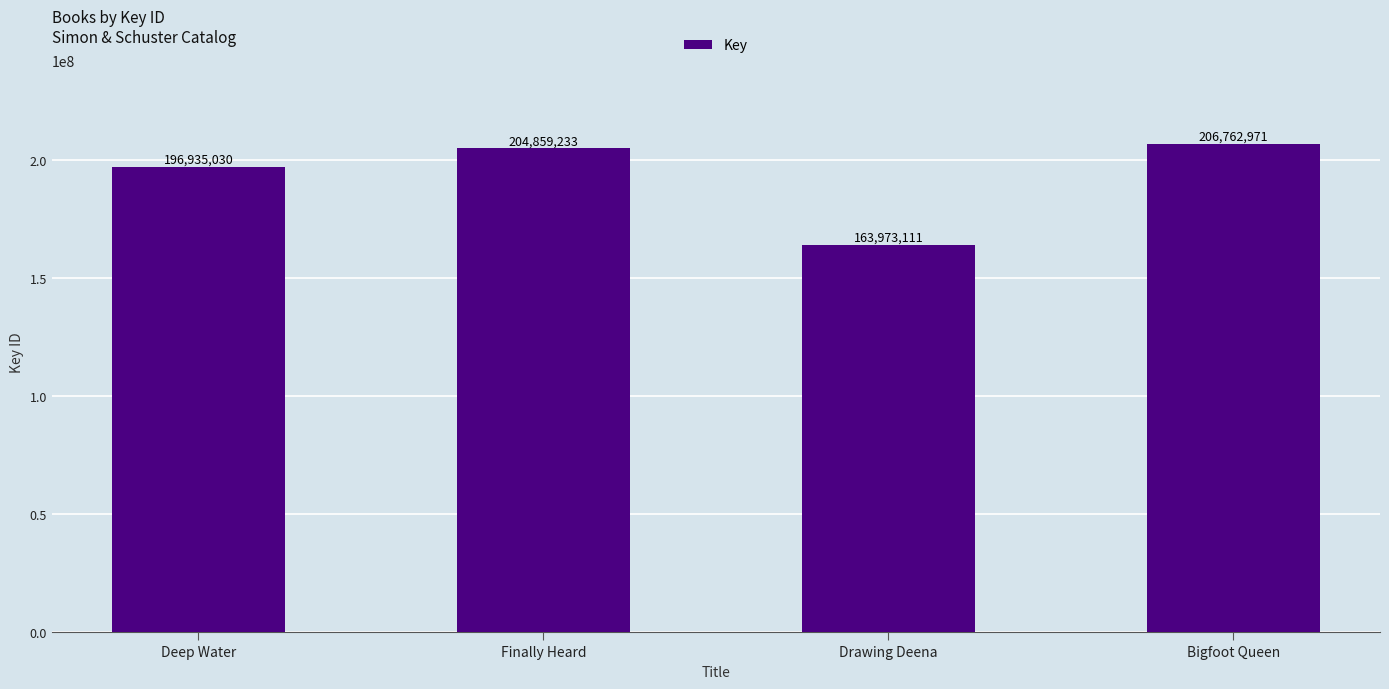

Where is the data nearest to the value 185368041?

Deep Water